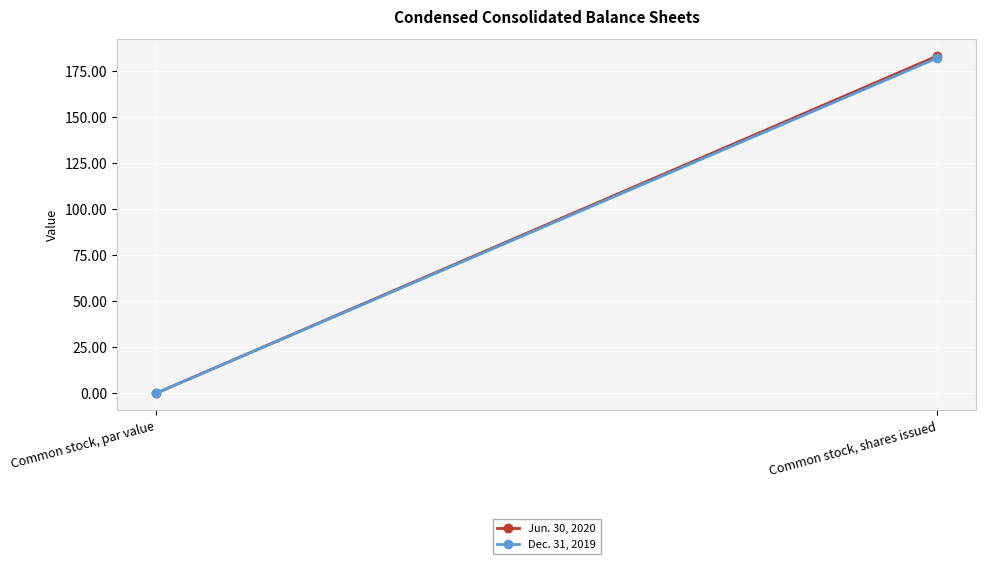

What is the difference between the Dec. 31, 2019 values at Common stock, shares issued and Common stock, par value?

181.9